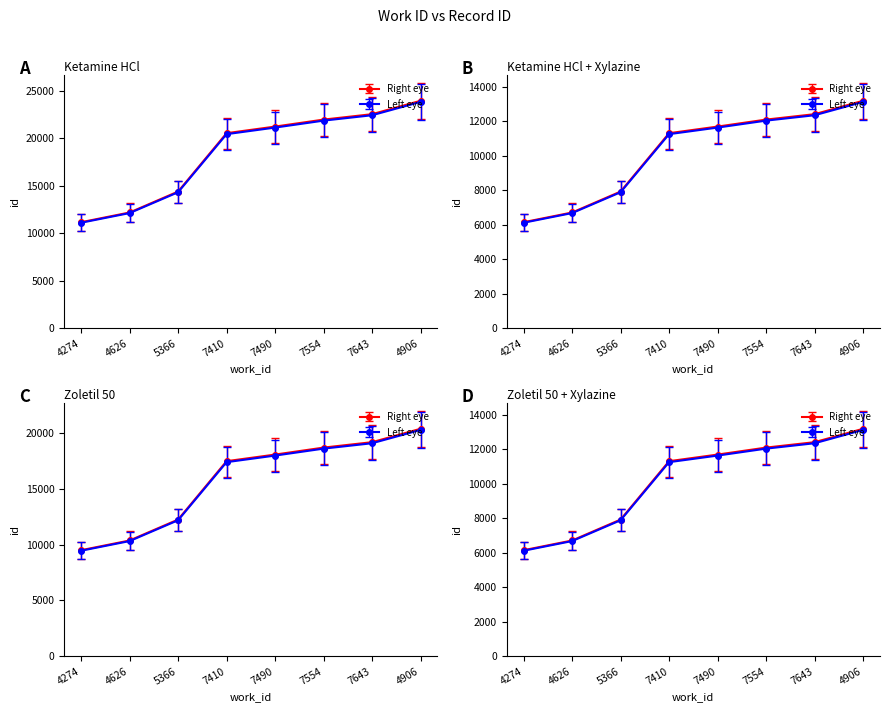

True or false: Right eye and Left eye intersect in this chart.

False